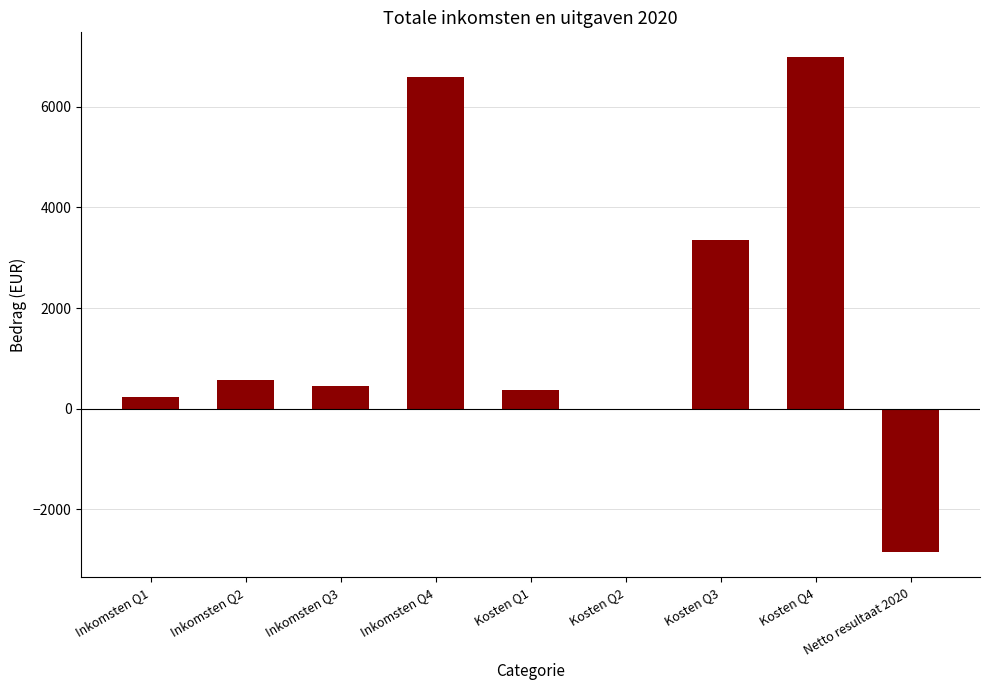

What is the sum of all values?

15682.5